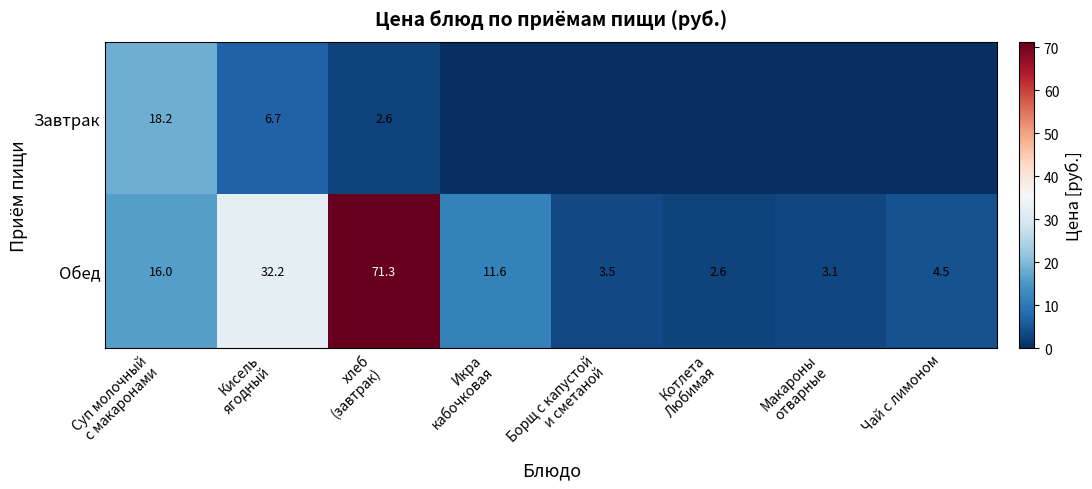

At how many categories does at least one series exceed 5?

4